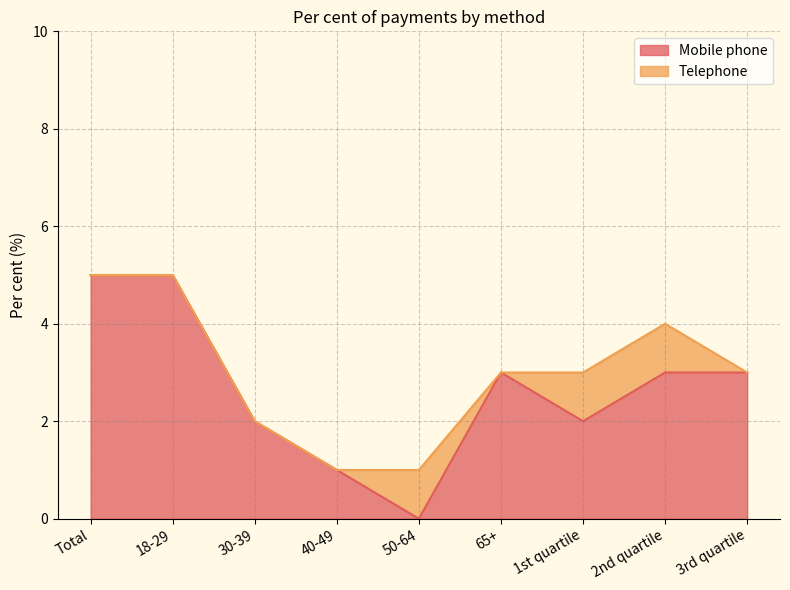

How many values exceed 3?

2